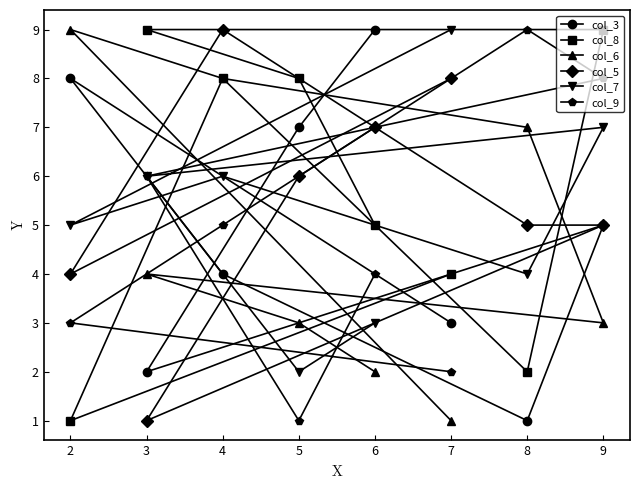

True or false: col_9 has a value of 5 at 4.

True